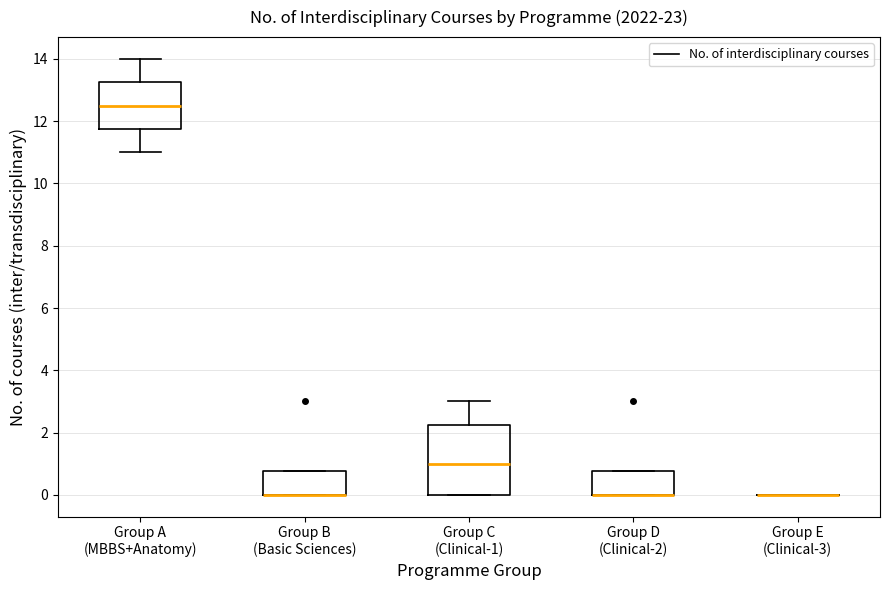

Where is the upper edge of the box for Group C (Clinical-1) on the y-axis? The values are not printed on the chart, so give them approximately, as read against the axis.

2.2